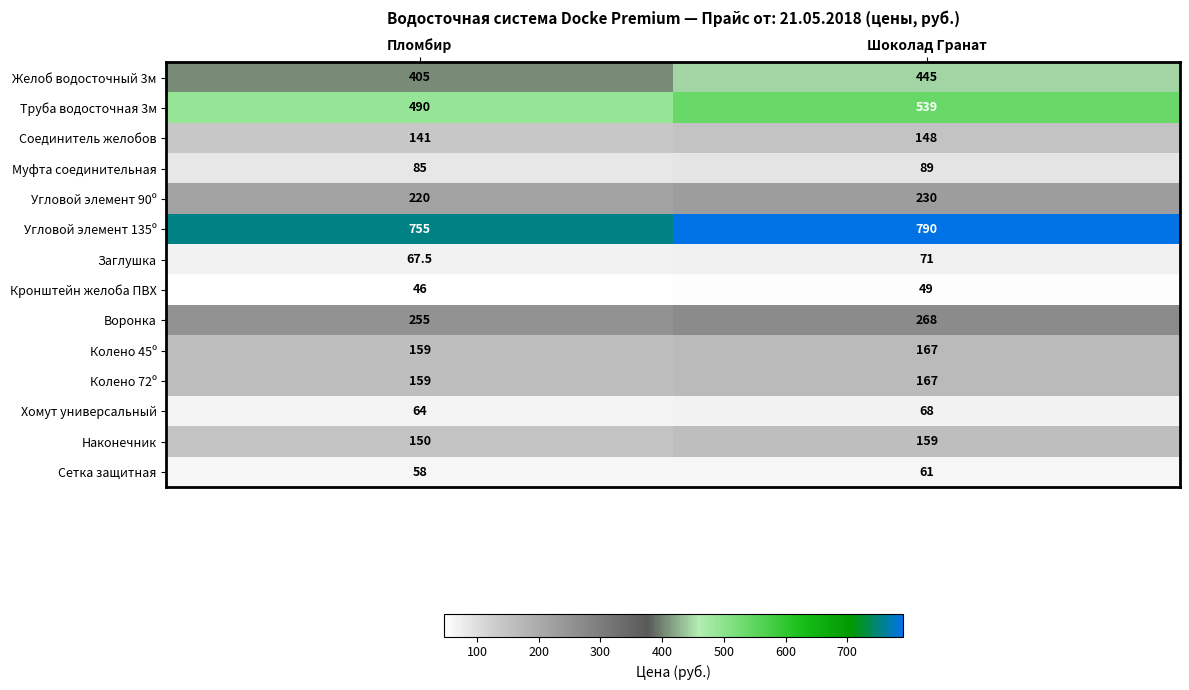

What is the difference between the maximum and minimum values in the Наконечник series?

9.0